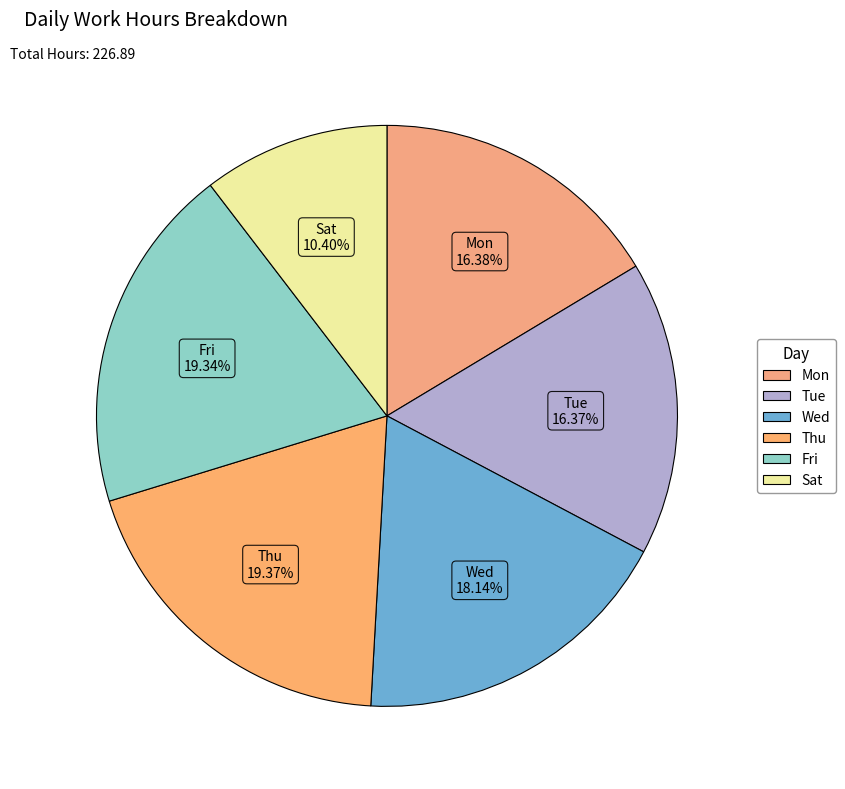

What is the ratio of the value at Mon to the value at Fri?

0.8